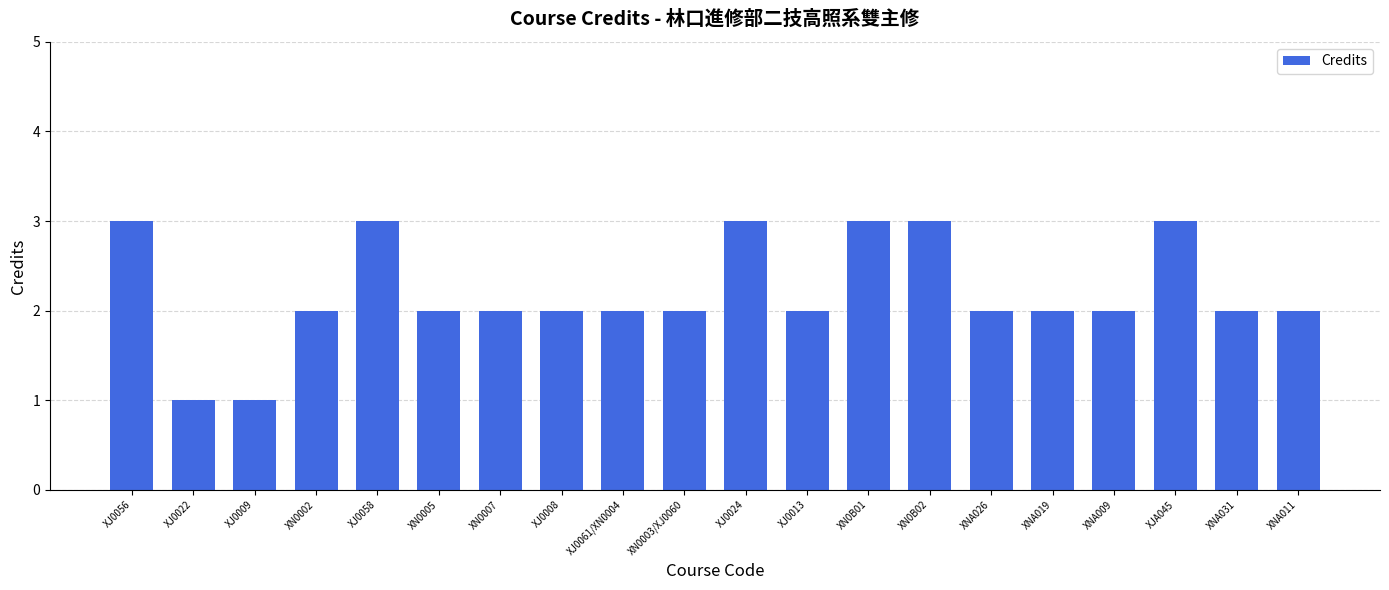

Reading left to right, transcribe all the data shown in this chart.

XJ0056=3	XJ0022=1	XJ0009=1	XN0002=2	XJ0058=3	XN0005=2	XN0007=2	XJ0008=2	XJ0061/XN0004=2	XN0003/XJ0060=2	XJ0024=3	XJ0013=2	XN0B01=3	XN0B02=3	XNA026=2	XNA019=2	XNA009=2	XJA045=3	XNA031=2	XNA011=2